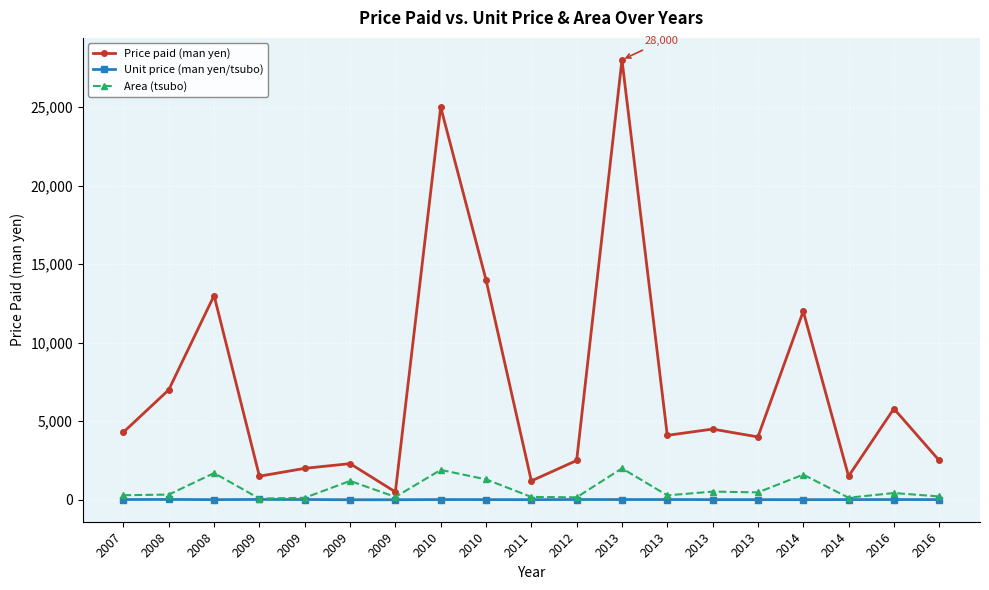

How many lines are shown in the chart?

3